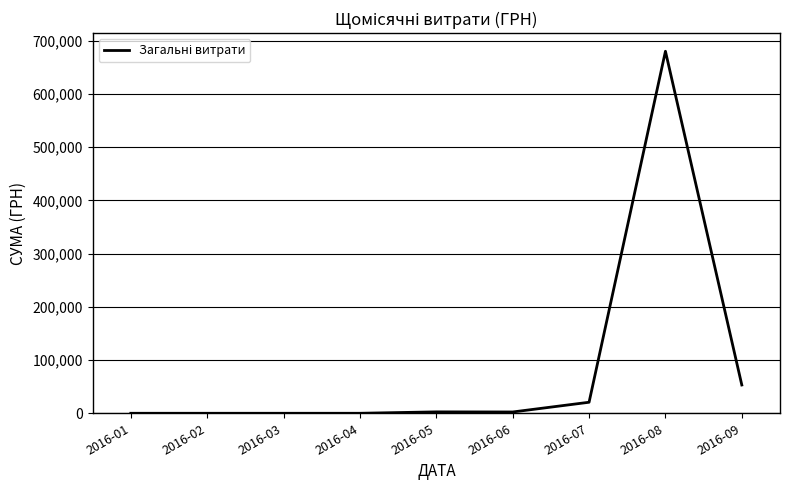

Is this an area chart (filled region under the line)?

No